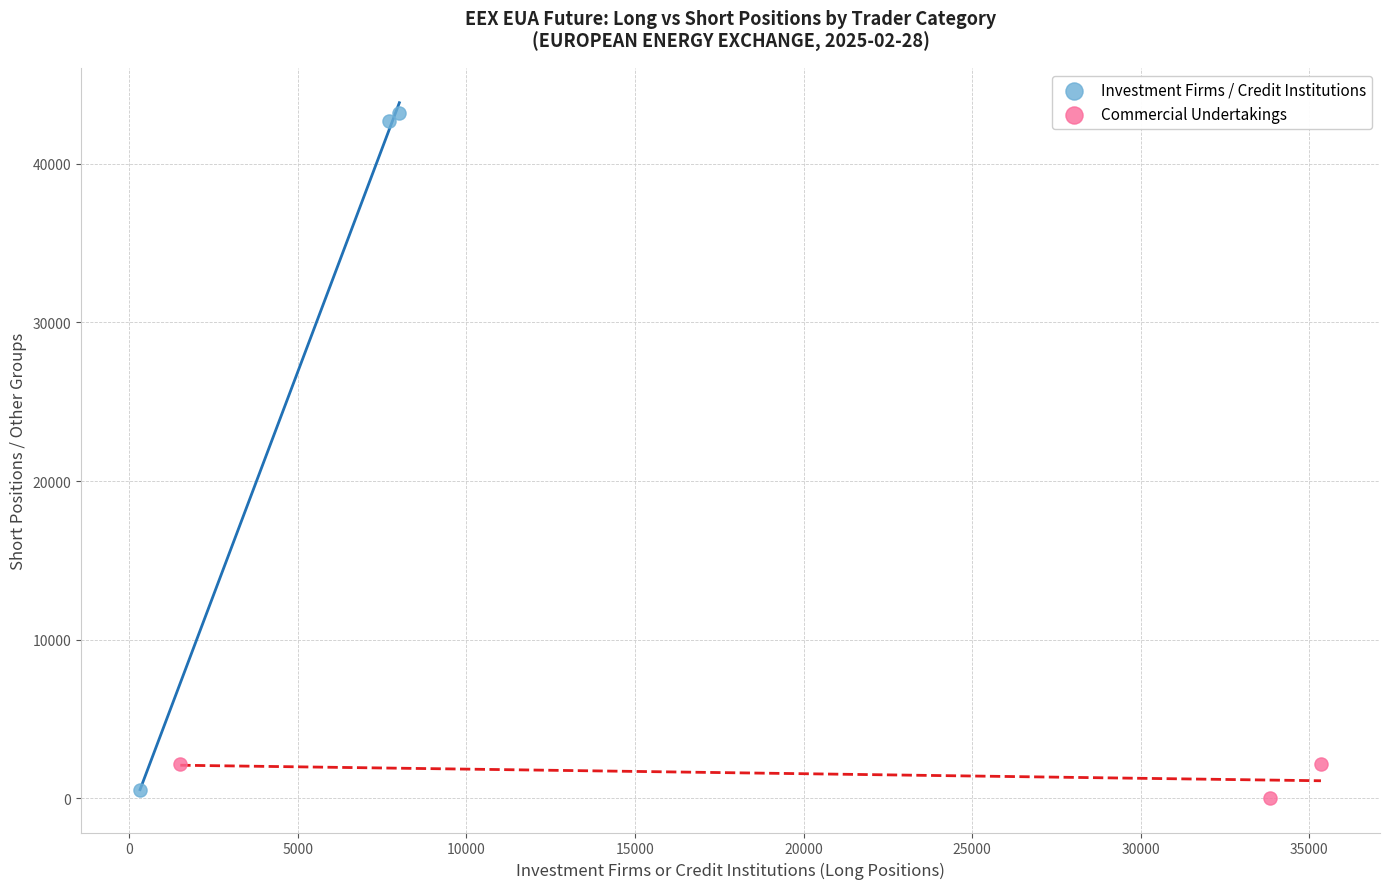

Which series has the widest spread of Y values?

Investment Firms / Credit Institutions